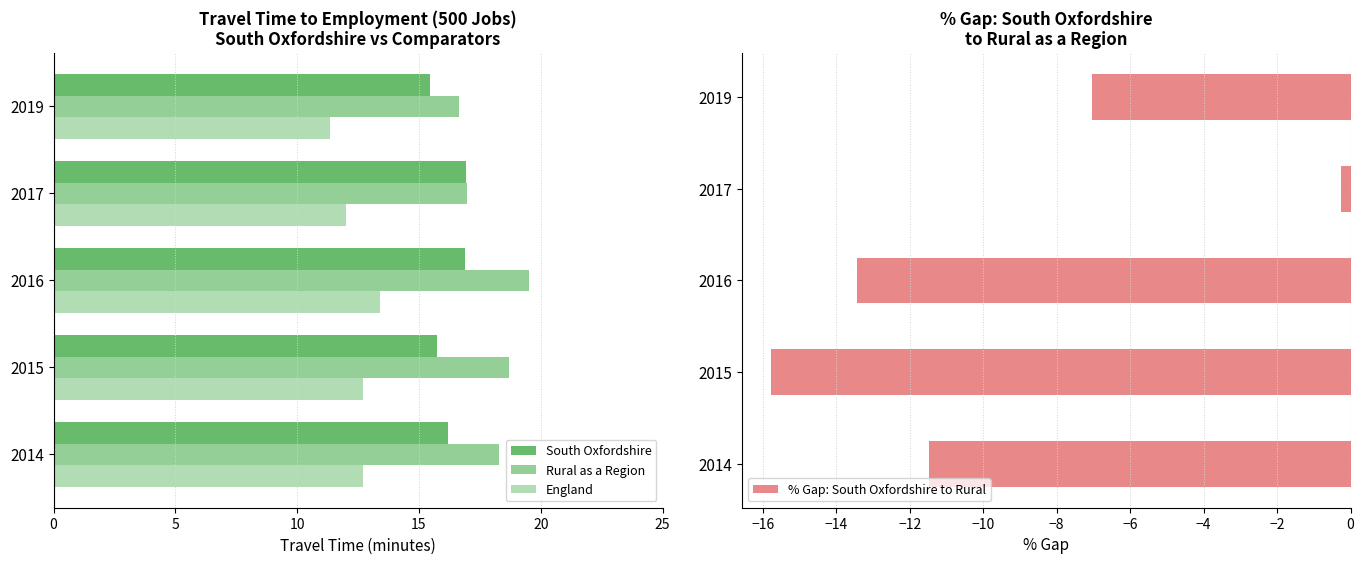

Where is England nearest to the value 12?

2017